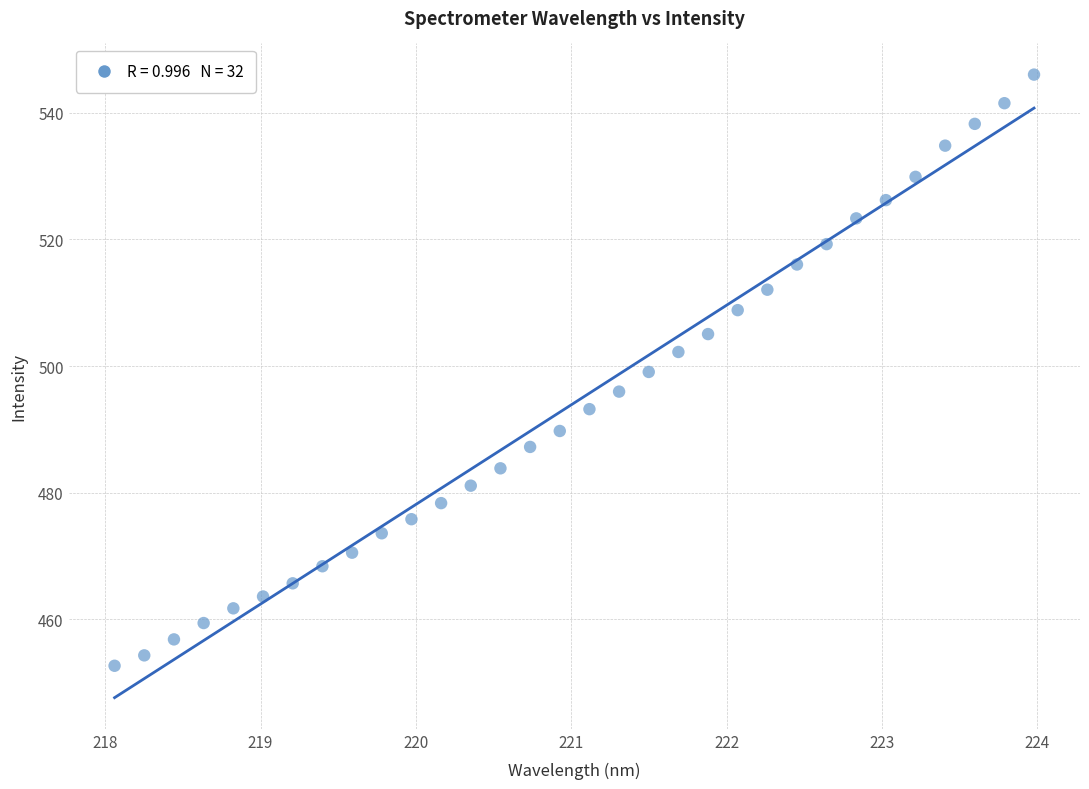

What is the range of Y values (max minus min)?

93.5